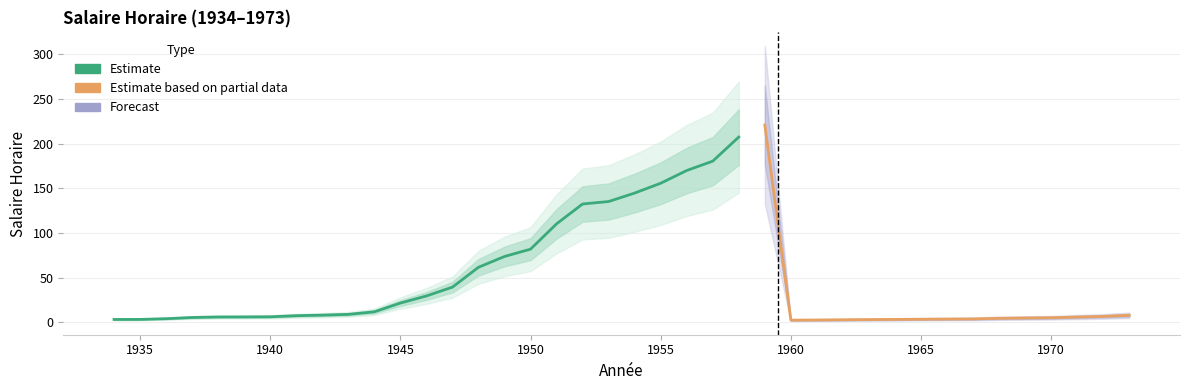

List the labels in order of value, smallest first.

1960, 1961, 1962, 1963, 1934, 1935, 1964, 1965, 1966, 1967, 1936, 1968, 1969, 1970, 1937, 1971, 1938, 1939, 1940, 1972, 1941, 1973, 1942, 1943, 1944, 1945, 1946, 1947, 1948, 1949, 1950, 1951, 1952, 1953, 1954, 1955, 1956, 1957, 1958, 1959